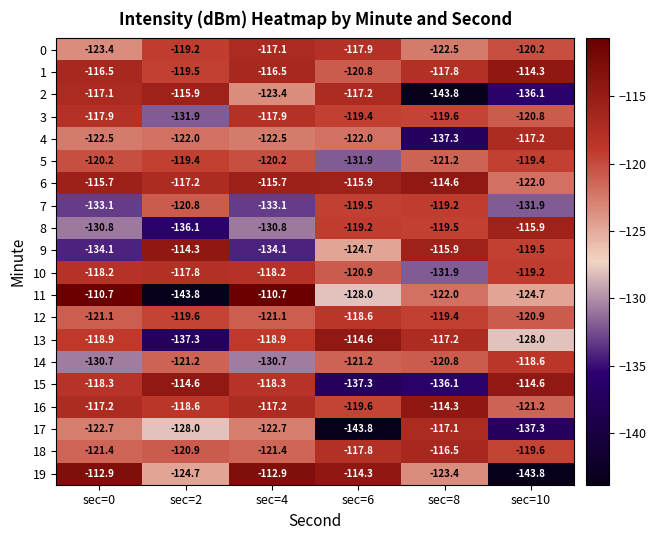

Is it true that 5 equals -83.8 at sec=4?

False